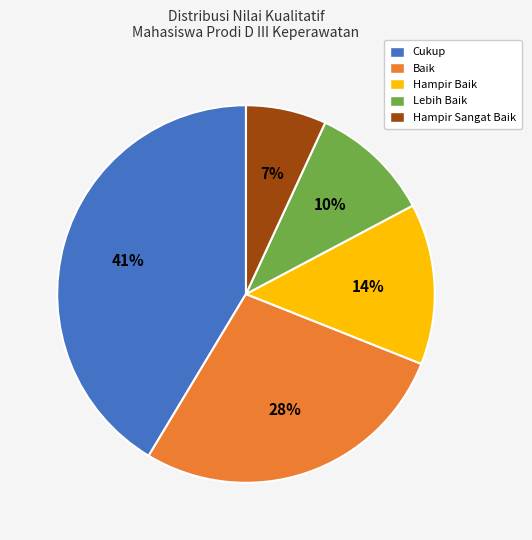

To the nearest percent, what is the combined percentage of Lebih Baik and Baik?

38%